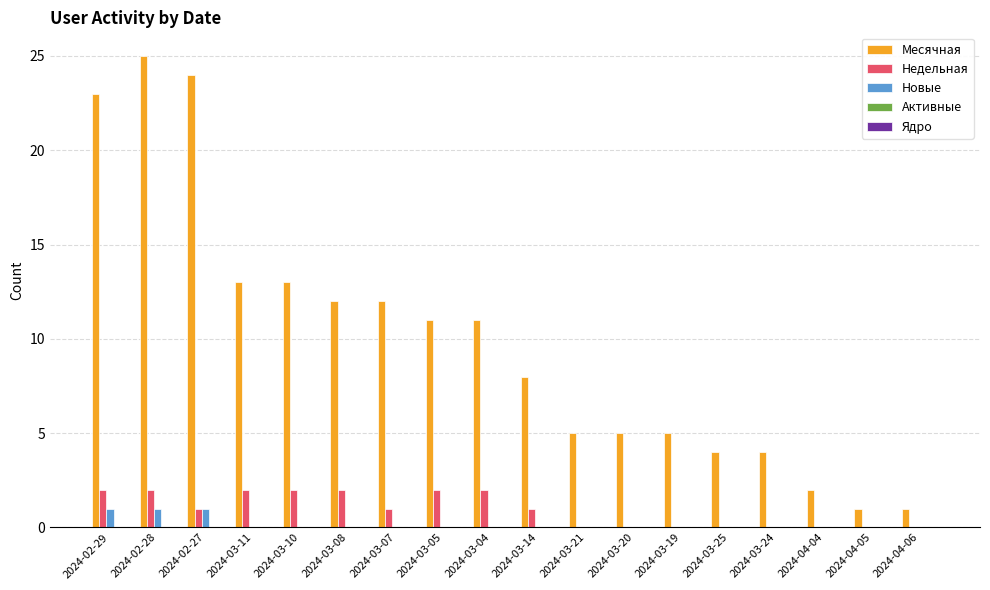

Is it true that Недельная equals 1 at 2024-03-07?

True